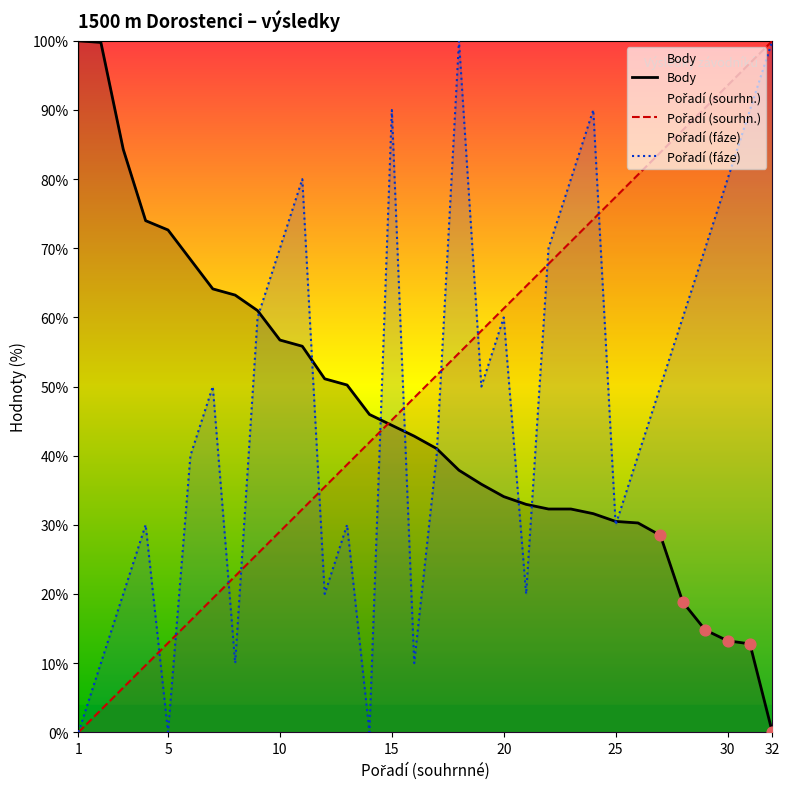

At how many categories does at least one series exceed 29?

32